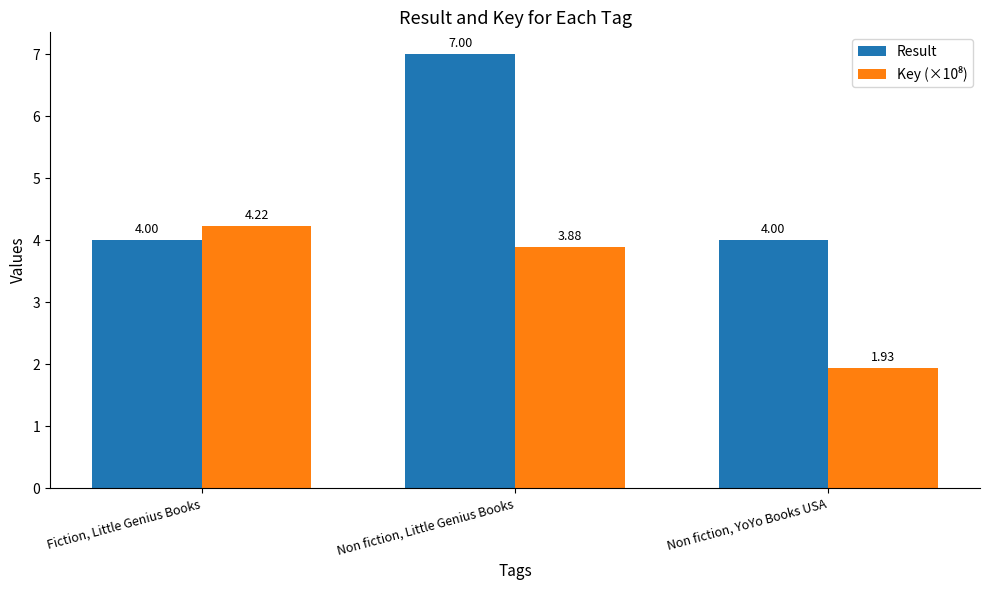

The Result series shows 4.0 at Non fiction, YoYo Books USA. True or false?

True